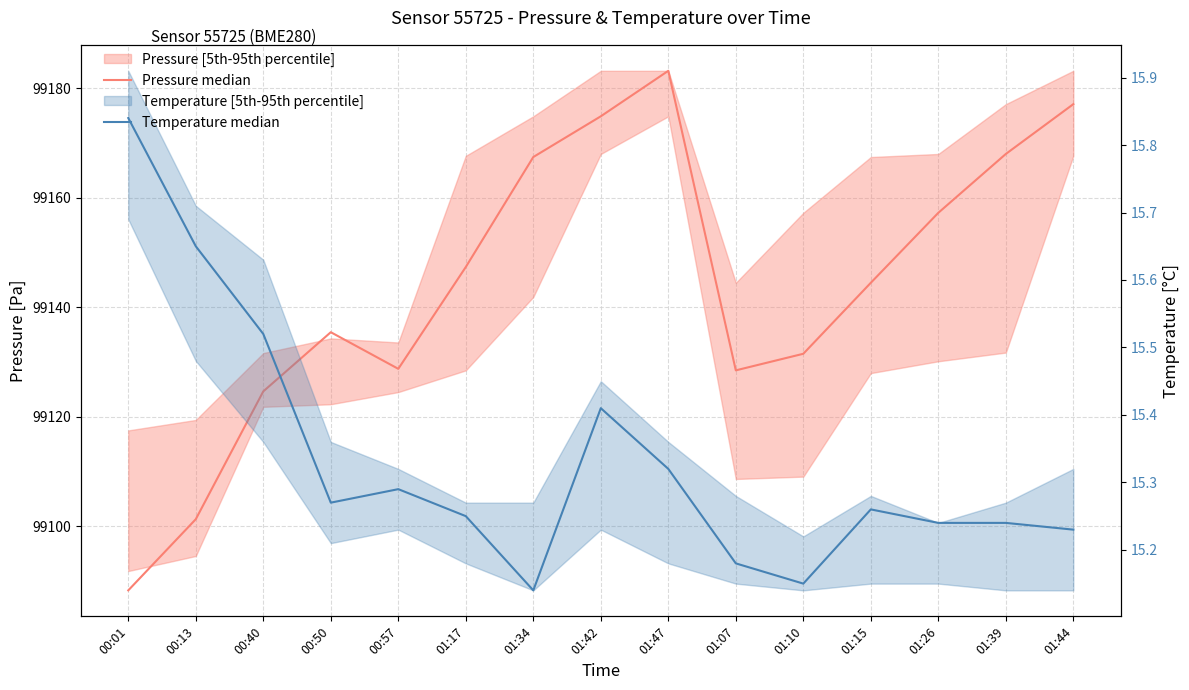

In Temperature median, how many points are higher than both neighbors (excluding endpoints)?

3